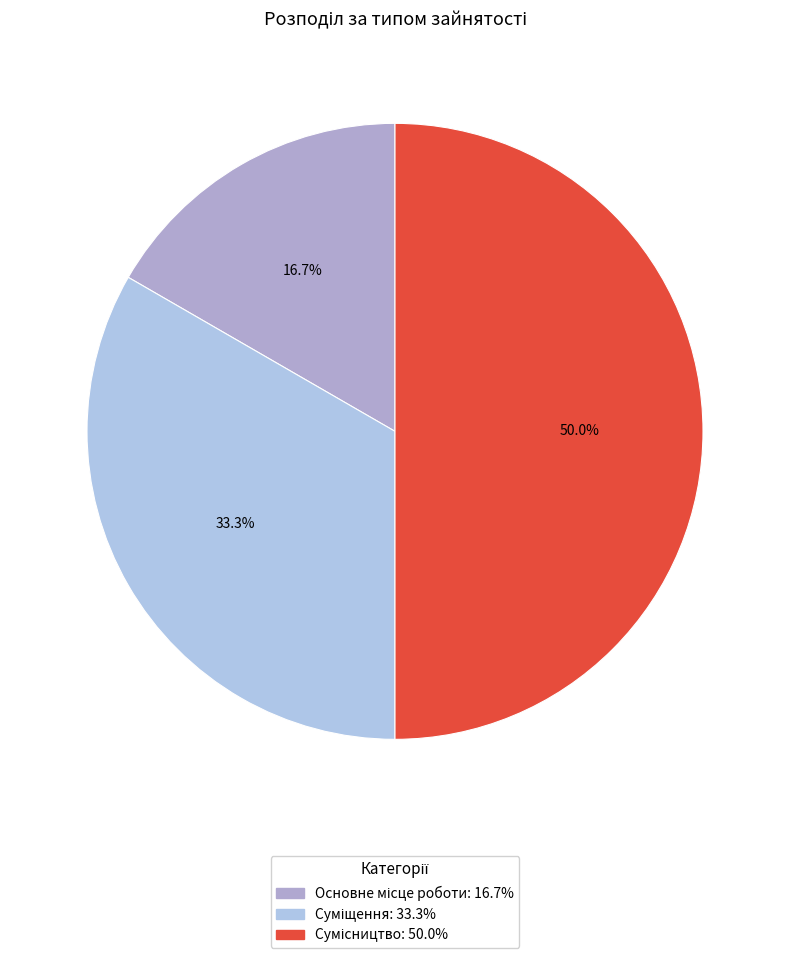

Which category has the biggest portion of the pie?

Сумісництво